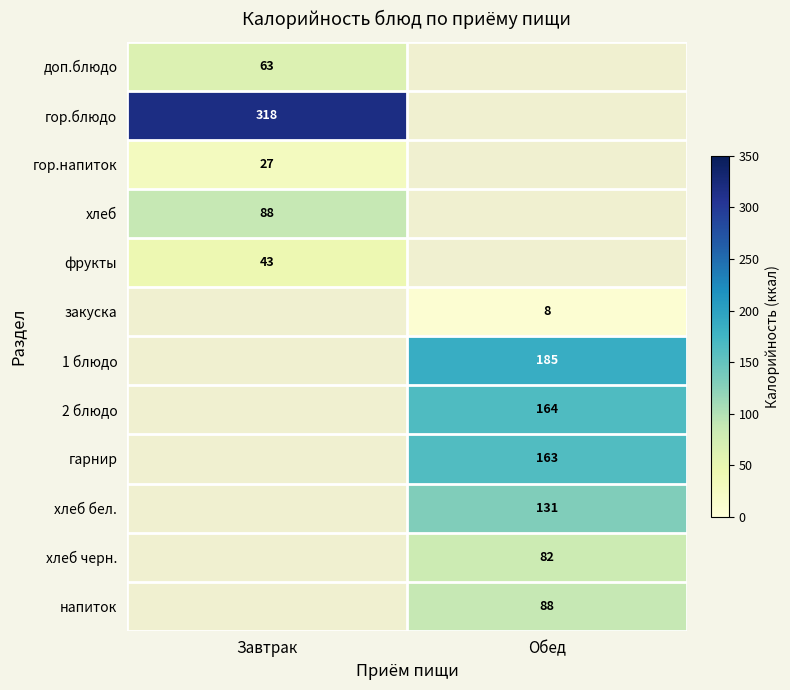

Is it true that хлеб equals 88 at Завтрак?

True